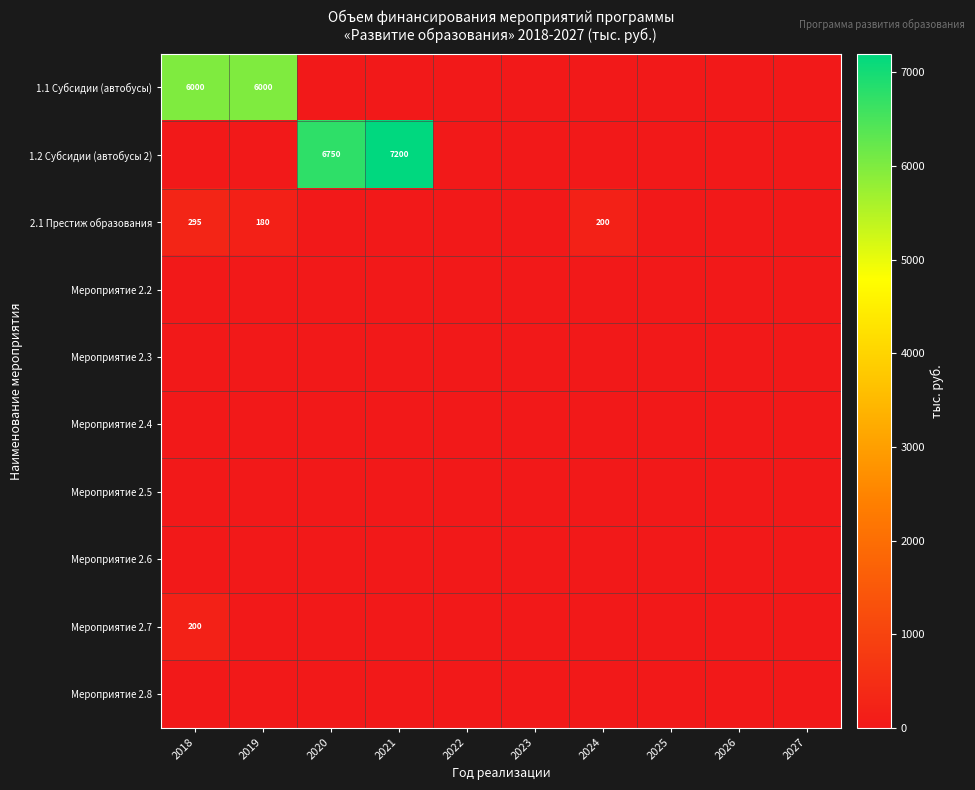

How many data points does each series have?

10